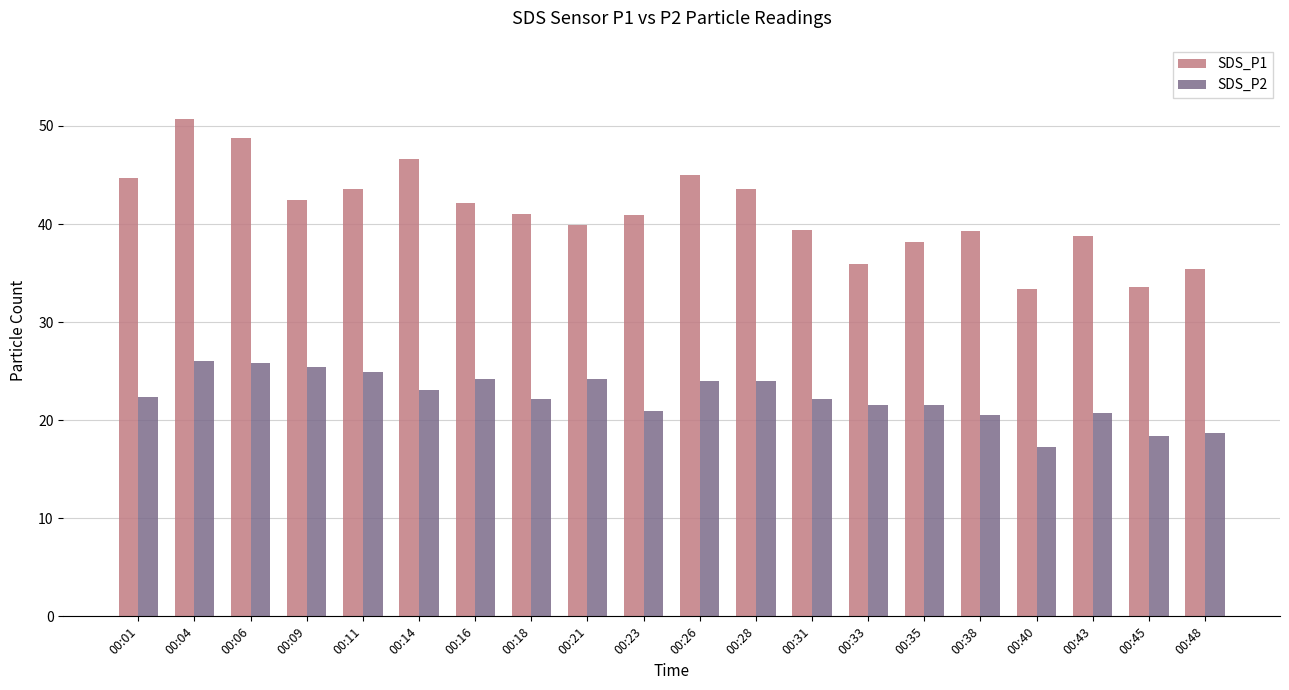

What value does the SDS_P2 series have at 00:16?

24.2